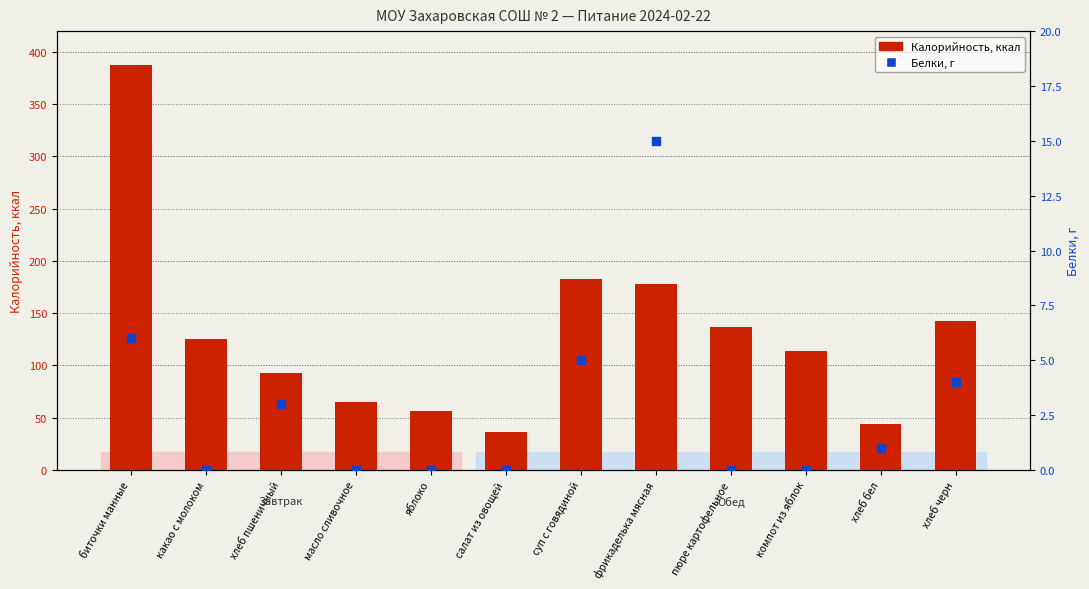

At which category is the sum across all series the highest?

биточки манные